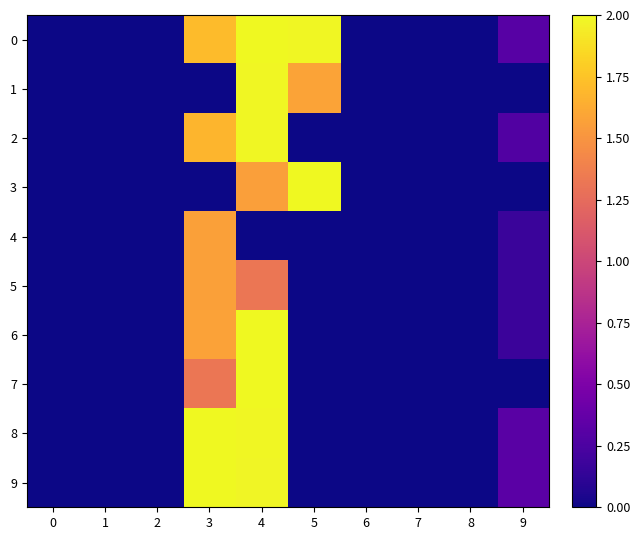

At how many categories does at least one series exceed 0?

4